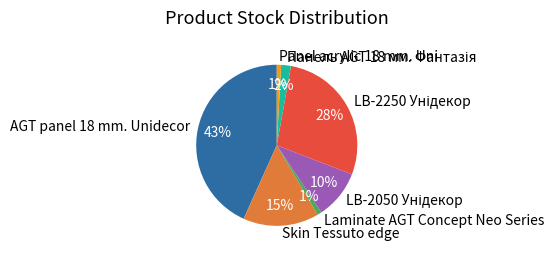

Is the sum of Skin Tessuto edge and Panel acrylic 18 mm. Uni greater than half?

No